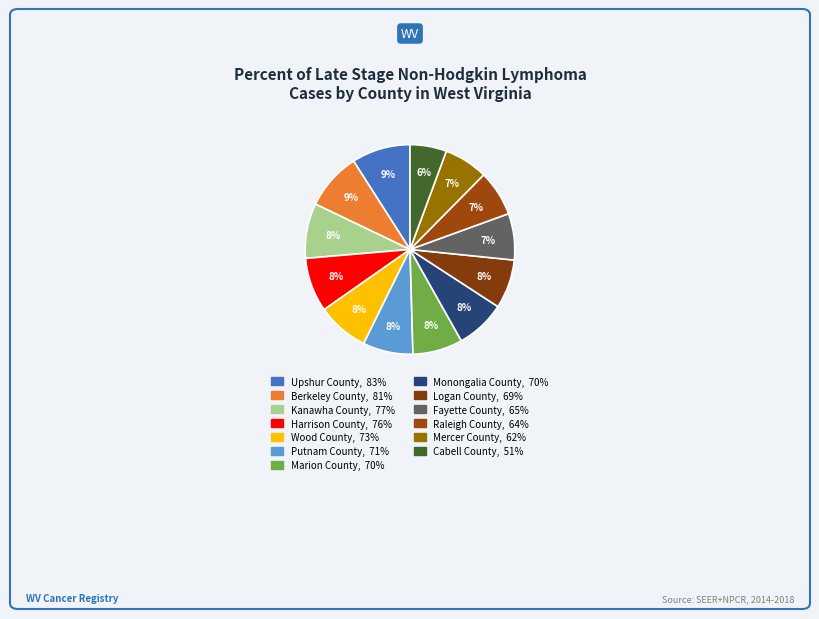

Rank the categories by value from lowest to highest.

Cabell County, Mercer County, Raleigh County, Fayette County, Logan County, Monongalia County, Marion County, Putnam County, Wood County, Harrison County, Kanawha County, Berkeley County, Upshur County